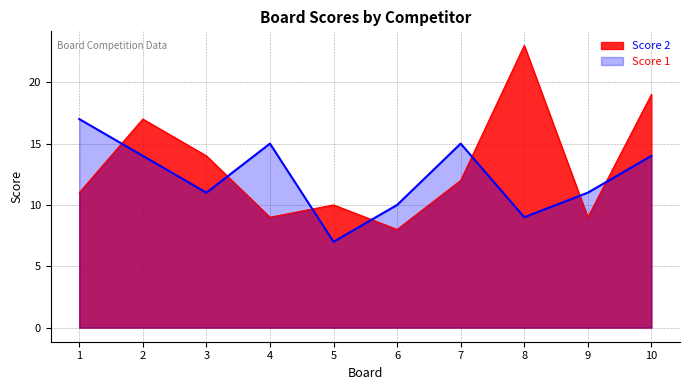

What is the average value?

12